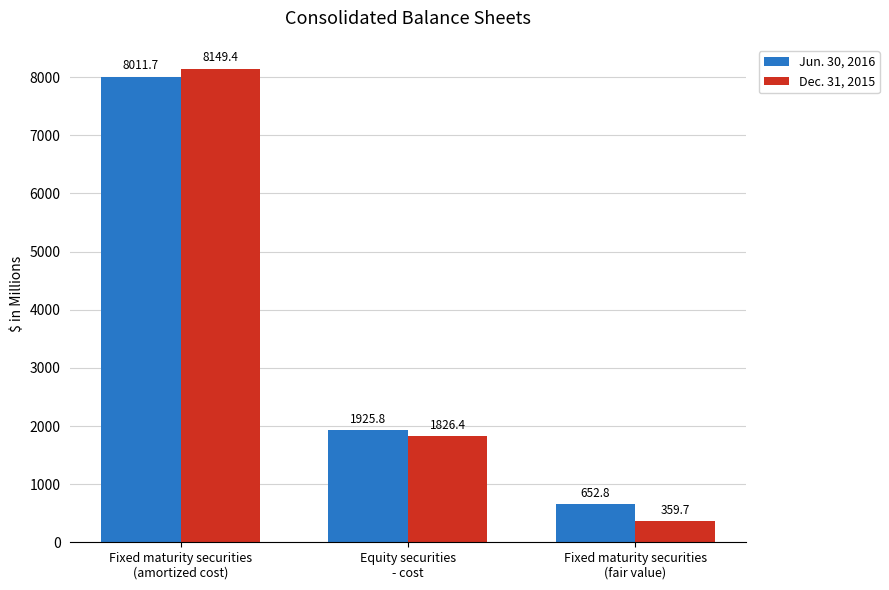

List the series in order of their peak value, highest first.

Dec. 31, 2015, Jun. 30, 2016